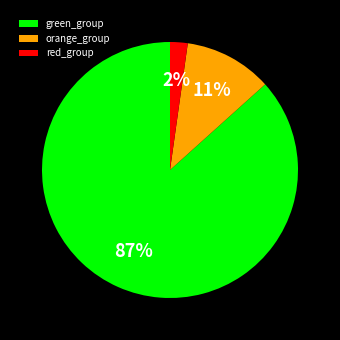

To the nearest percent, what percentage of the pie is orange_group?

11%